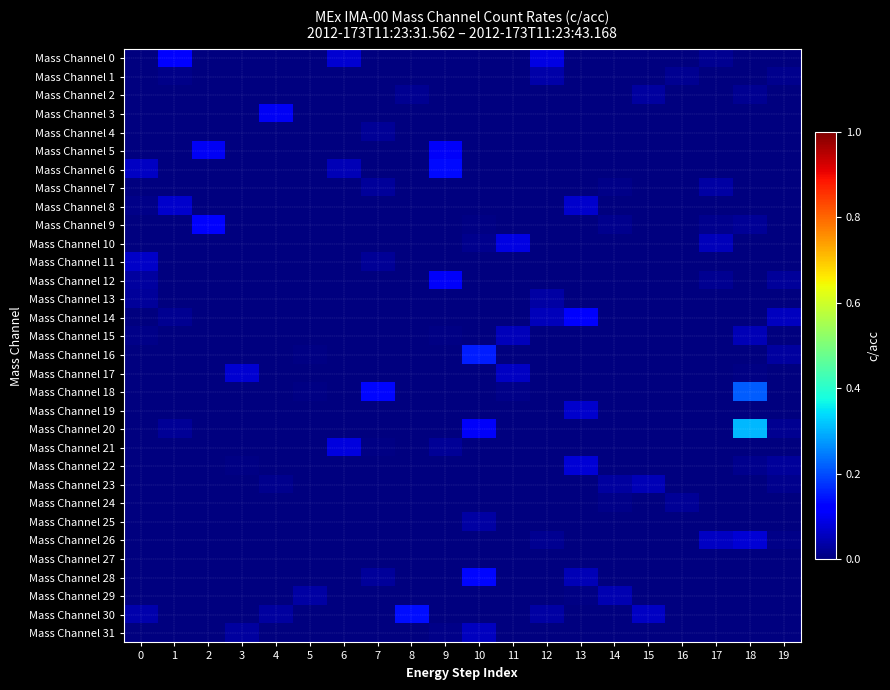

List the series in order of their peak value, lowest first.

Mass Channel 27, Mass Channel 24, Mass Channel 4, Mass Channel 2, Mass Channel 25, Mass Channel 7, Mass Channel 13, Mass Channel 1, Mass Channel 29, Mass Channel 23, Mass Channel 15, Mass Channel 31, Mass Channel 11, Mass Channel 8, Mass Channel 19, Mass Channel 17, Mass Channel 22, Mass Channel 26, Mass Channel 21, Mass Channel 10, Mass Channel 3, Mass Channel 12, Mass Channel 5, Mass Channel 9, Mass Channel 14, Mass Channel 0, Mass Channel 28, Mass Channel 6, Mass Channel 30, Mass Channel 16, Mass Channel 18, Mass Channel 20